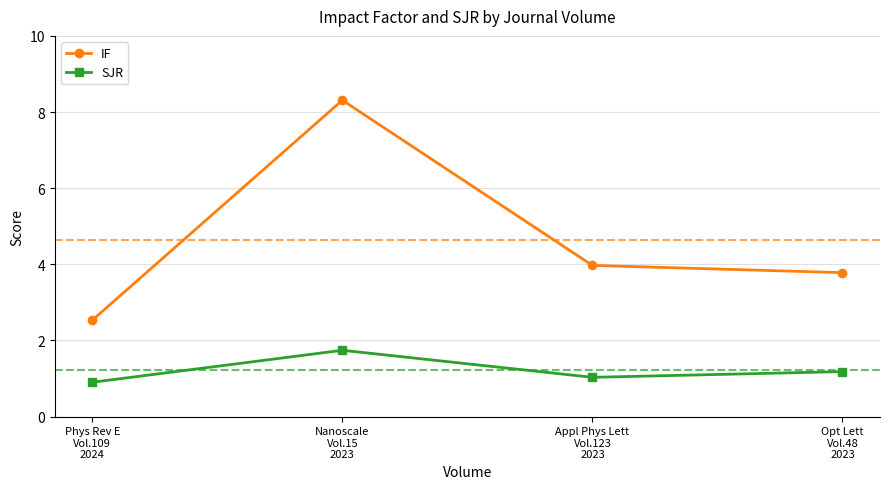

What are all the series names shown in the legend?

IF, SJR